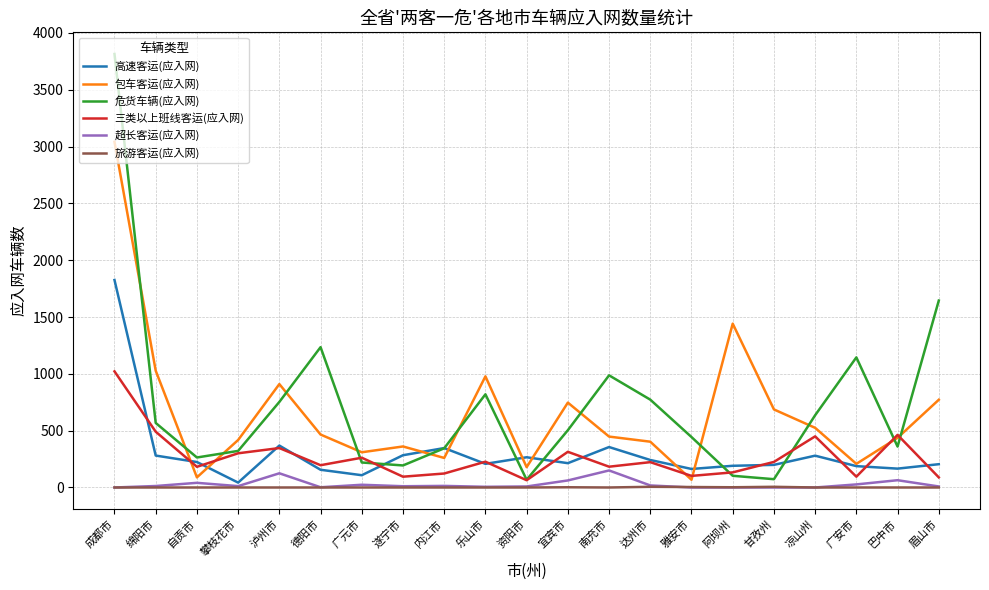

The value of 危货车辆(应入网) at 凉山州 is 636. True or false?

True